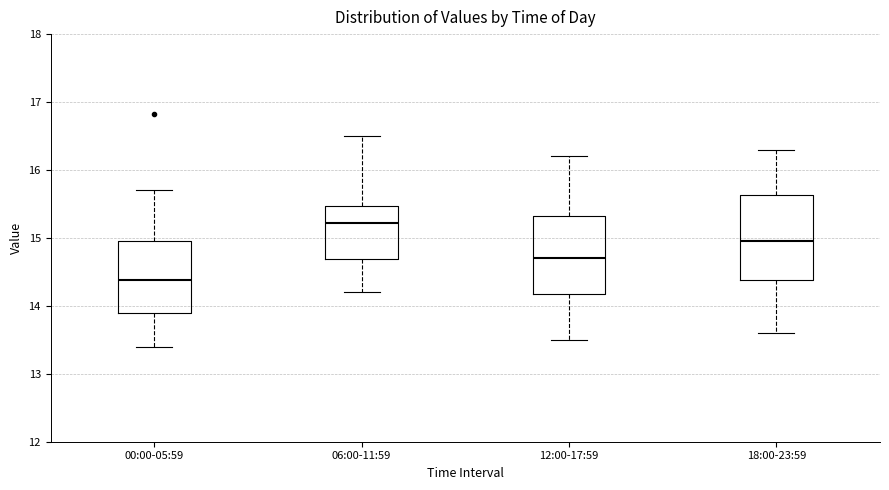

Which box's median line is the highest?

06:00-11:59